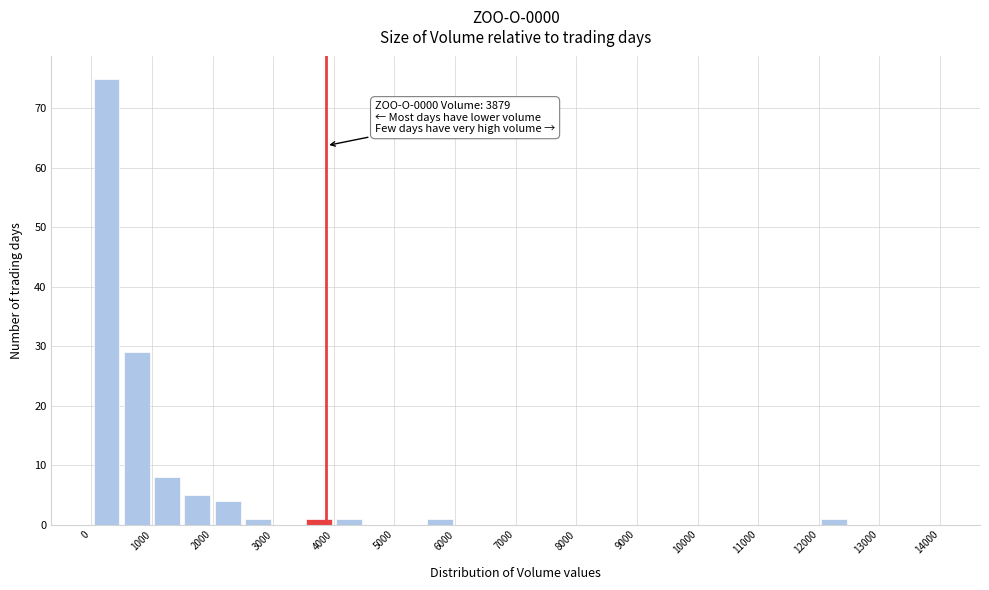

Which range on the x-axis has the tallest bar?

0 to 500